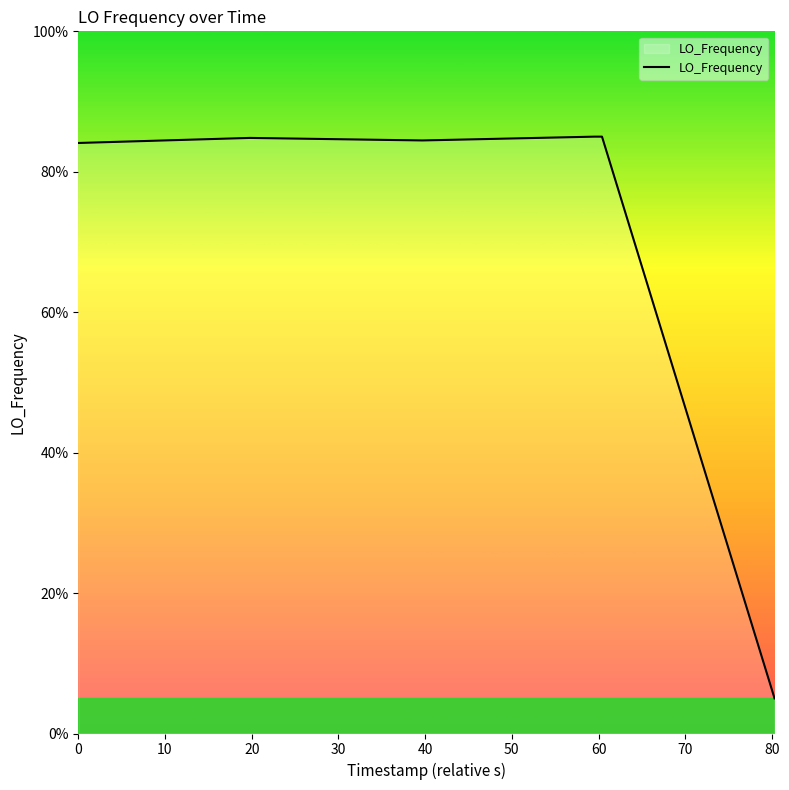

True or false: there are more than 0 points higher than both neighbors.

True